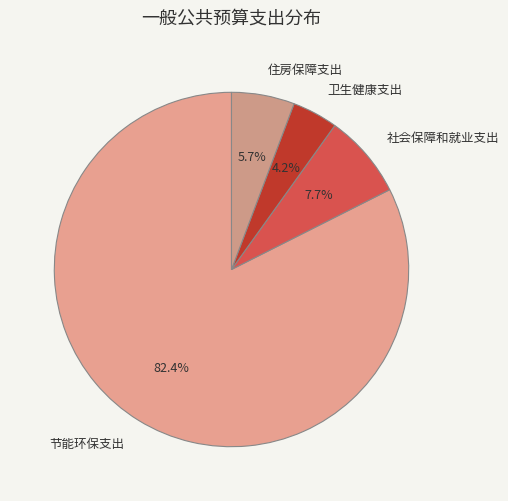

What is the smallest slice in the pie chart?

卫生健康支出